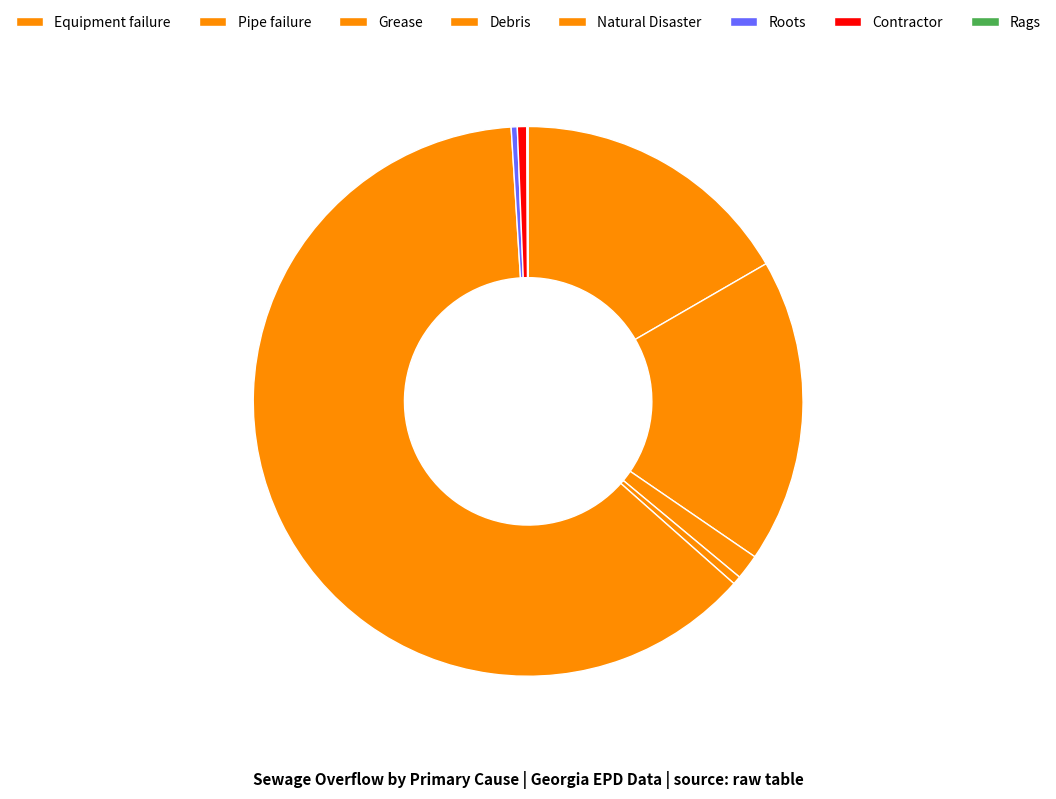

What is the smallest slice in the pie chart?

Rags